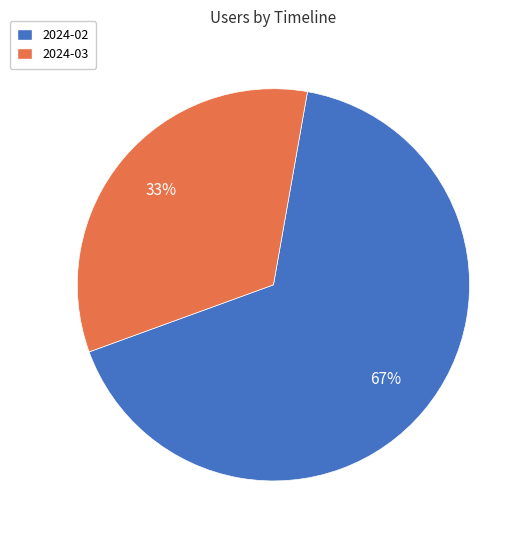

Is it true that 2024-03 is 33% of the pie?

True